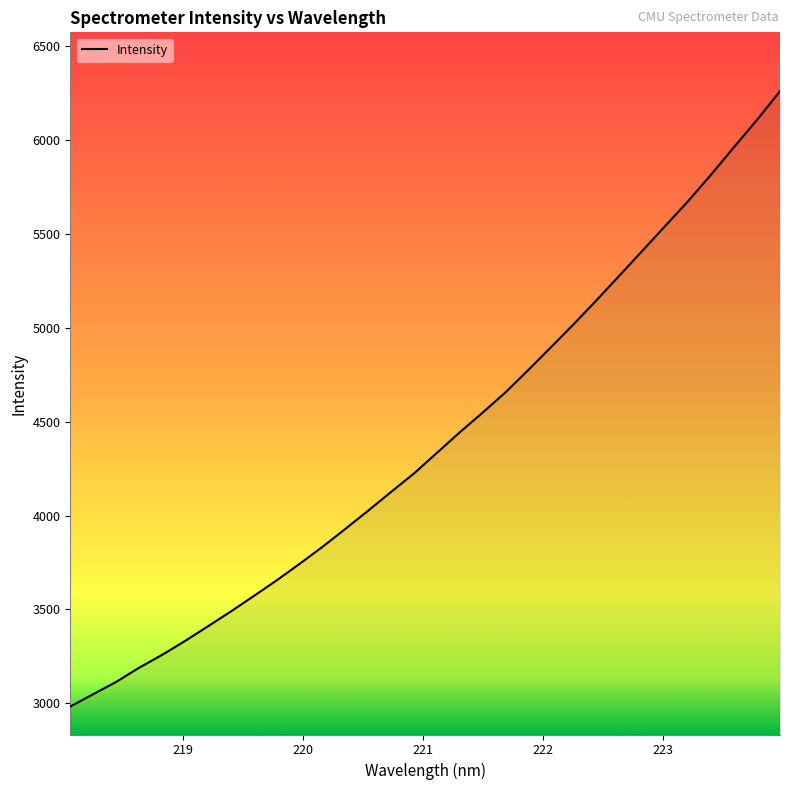

How many lines are shown in the chart?

1